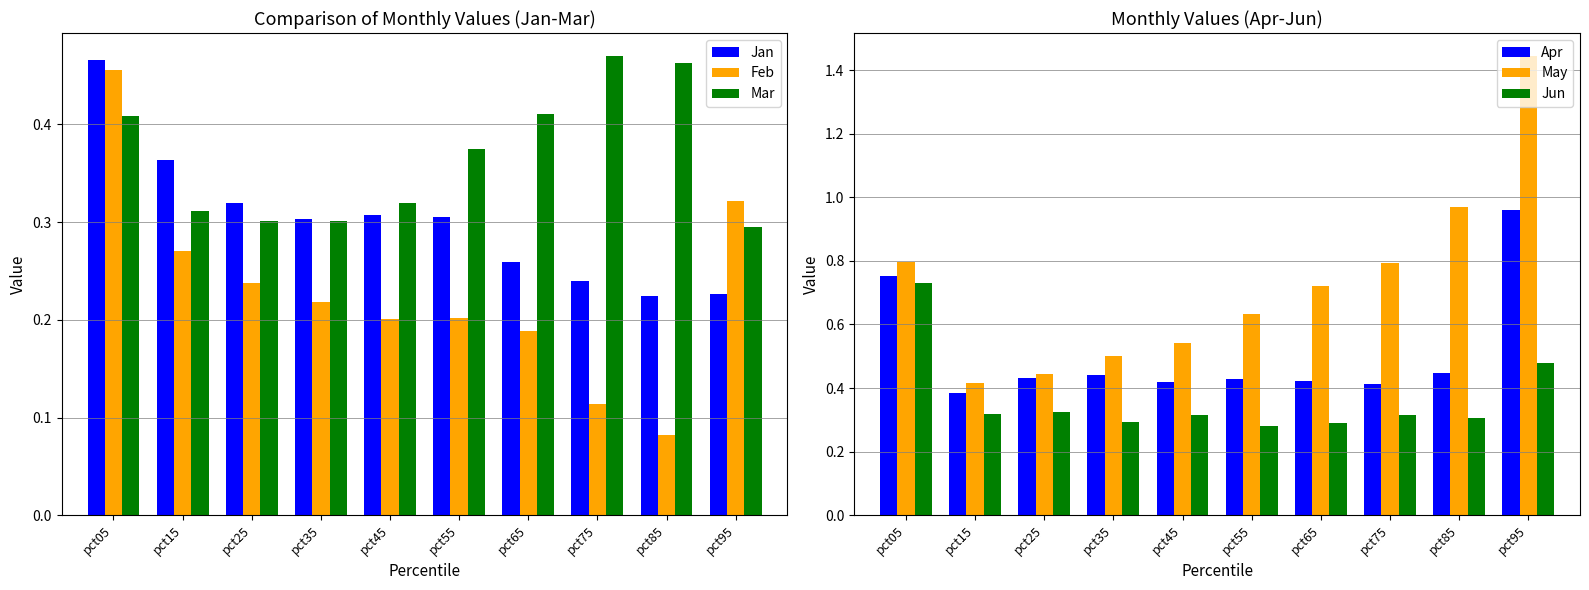

Reading left to right, what are all the values shown in this chart?

Jan: pct05=0.5	pct15=0.4	pct25=0.3	pct35=0.3	pct45=0.3	pct55=0.3	pct65=0.3	pct75=0.2	pct85=0.2	pct95=0.2
Feb: pct05=0.5	pct15=0.3	pct25=0.2	pct35=0.2	pct45=0.2	pct55=0.2	pct65=0.2	pct75=0.1	pct85=0.1	pct95=0.3
Mar: pct05=0.4	pct15=0.3	pct25=0.3	pct35=0.3	pct45=0.3	pct55=0.4	pct65=0.4	pct75=0.5	pct85=0.5	pct95=0.3
Apr: pct05=0.8	pct15=0.4	pct25=0.4	pct35=0.4	pct45=0.4	pct55=0.4	pct65=0.4	pct75=0.4	pct85=0.4	pct95=1.0
May: pct05=0.8	pct15=0.4	pct25=0.4	pct35=0.5	pct45=0.5	pct55=0.6	pct65=0.7	pct75=0.8	pct85=1.0	pct95=1.4
Jun: pct05=0.7	pct15=0.3	pct25=0.3	pct35=0.3	pct45=0.3	pct55=0.3	pct65=0.3	pct75=0.3	pct85=0.3	pct95=0.5